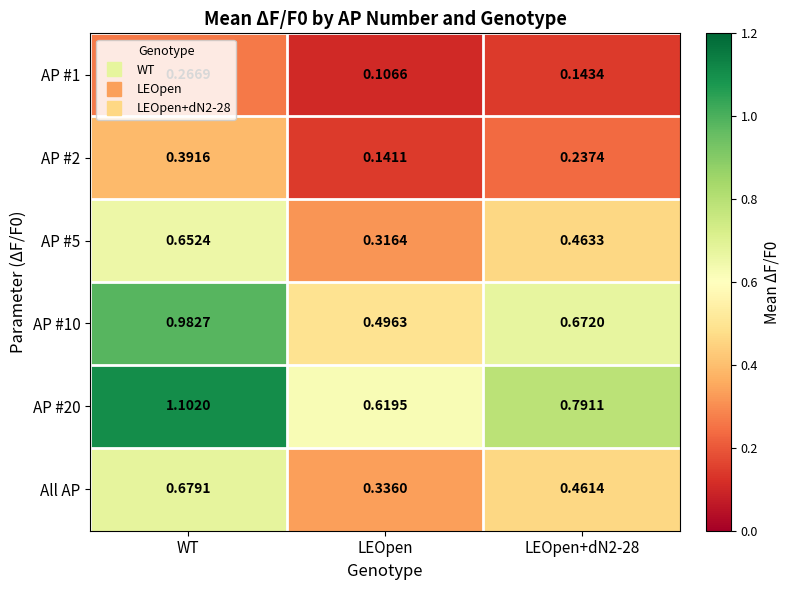

At how many categories does at least one series exceed 0?

3